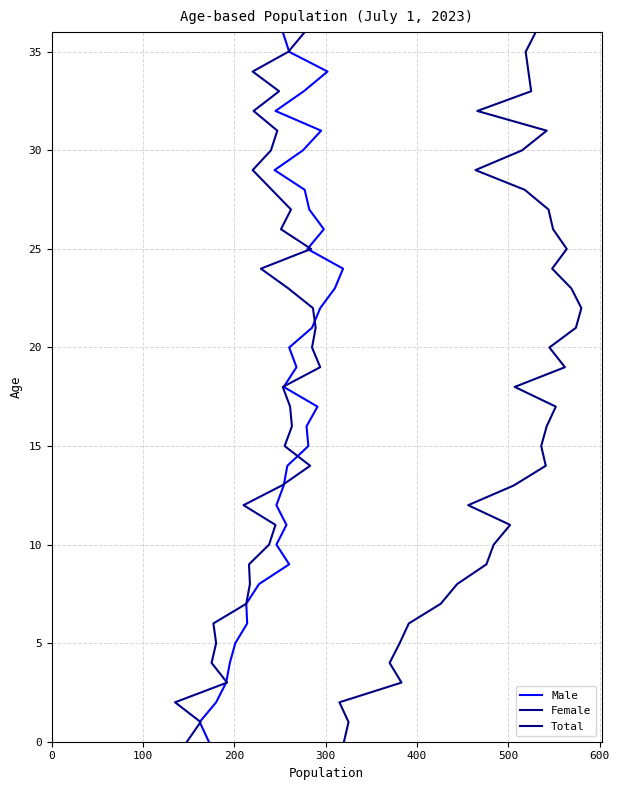

How many values in Male are above zero?

36